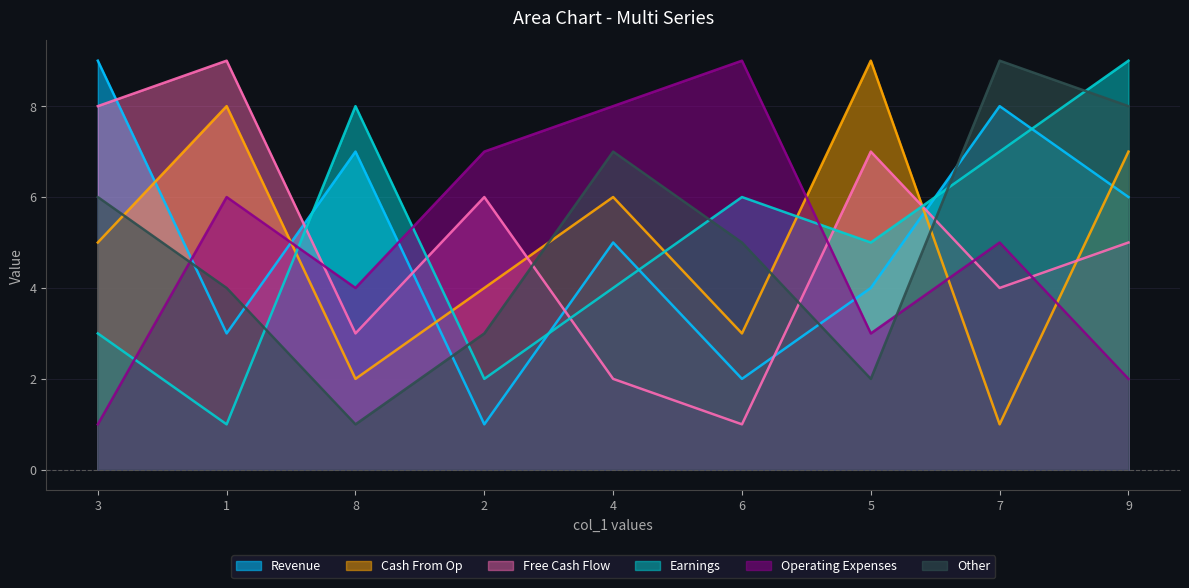

Where does the col_7 series first go above 5?

3